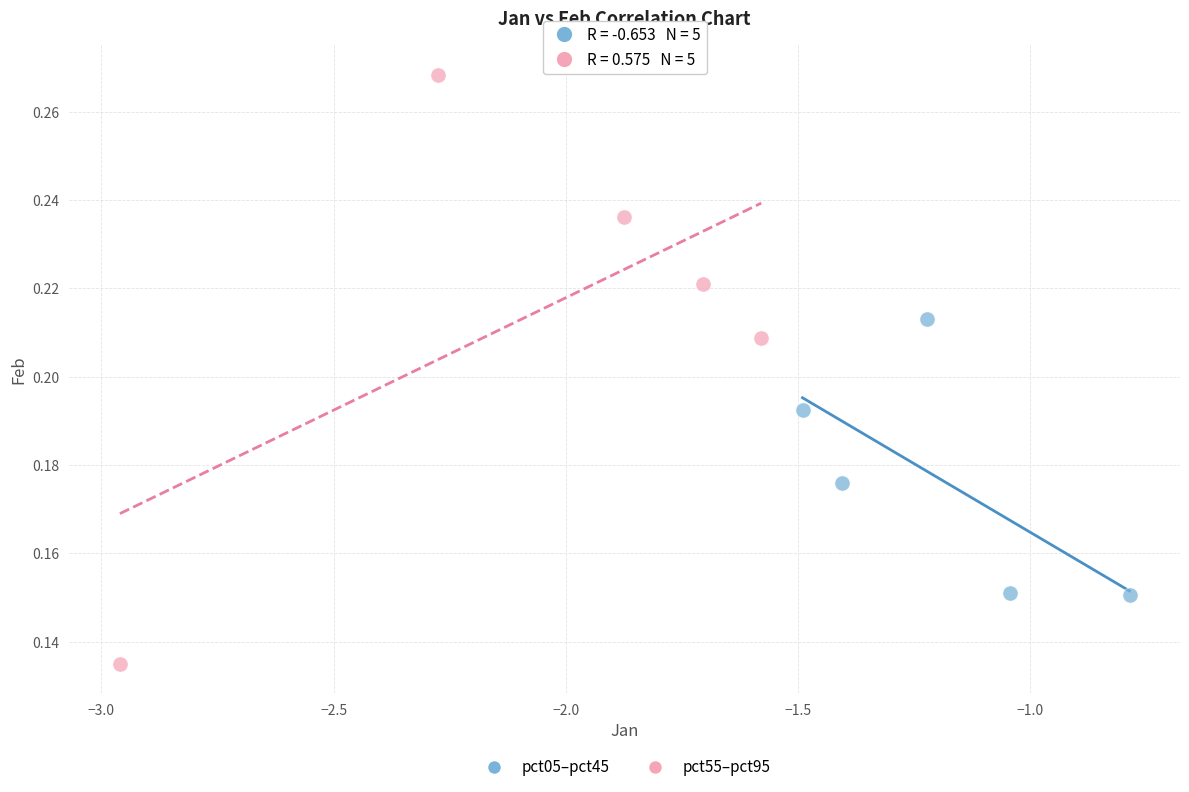

Which series has the largest Y range (max minus min)?

pct55–pct95